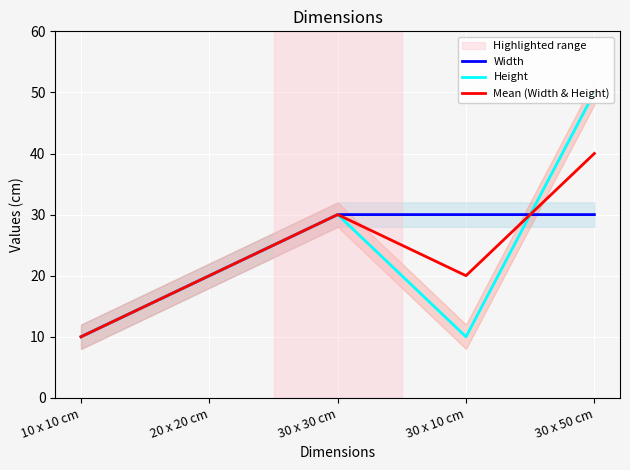

Reading right to left, extract all data points from this chart.

Width: 30 x 50 cm=30	30 x 10 cm=30	30 x 30 cm=30	20 x 20 cm=20	10 x 10 cm=10
Height: 30 x 50 cm=50	30 x 10 cm=10	30 x 30 cm=30	20 x 20 cm=20	10 x 10 cm=10
Mean (Width & Height): 30 x 50 cm=40	30 x 10 cm=20	30 x 30 cm=30	20 x 20 cm=20	10 x 10 cm=10